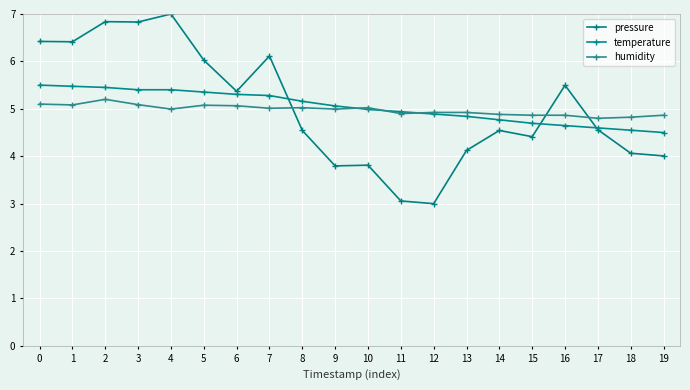

Rank the series by their maximum value, from lowest to highest.

humidity, temperature, pressure